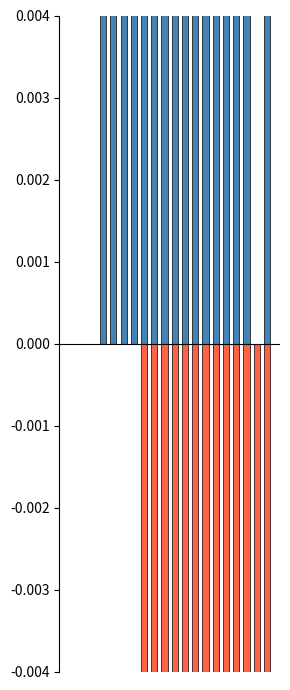

At which label does SORTIES reach its minimum?

15